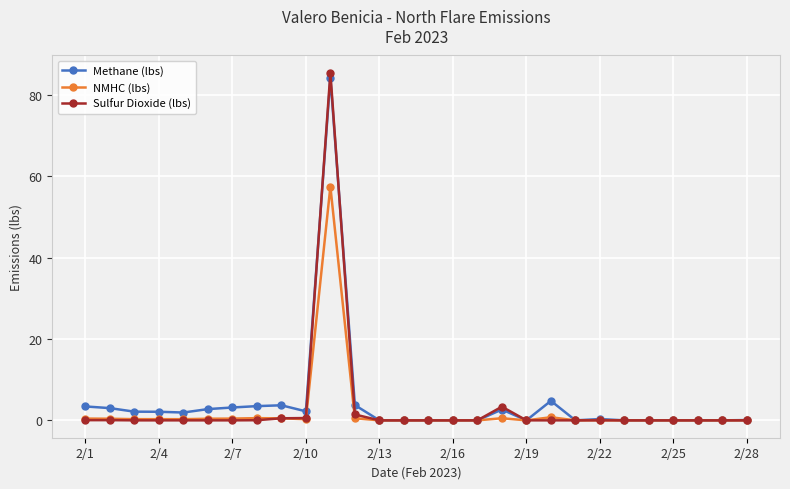

How many series are shown in this chart?

3